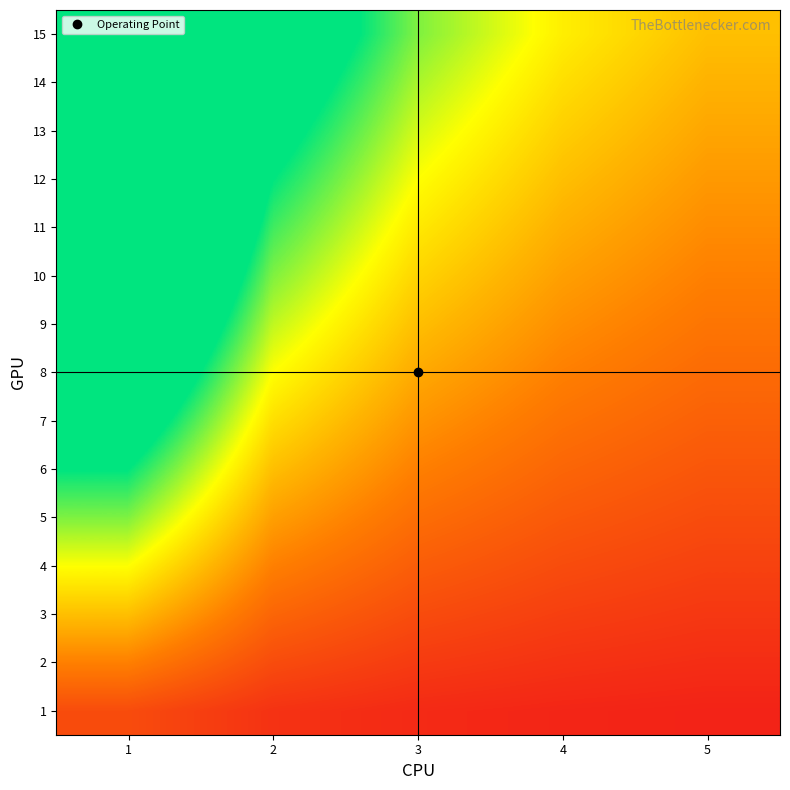

What is the spread (max minus min) of values at 4?

1.2